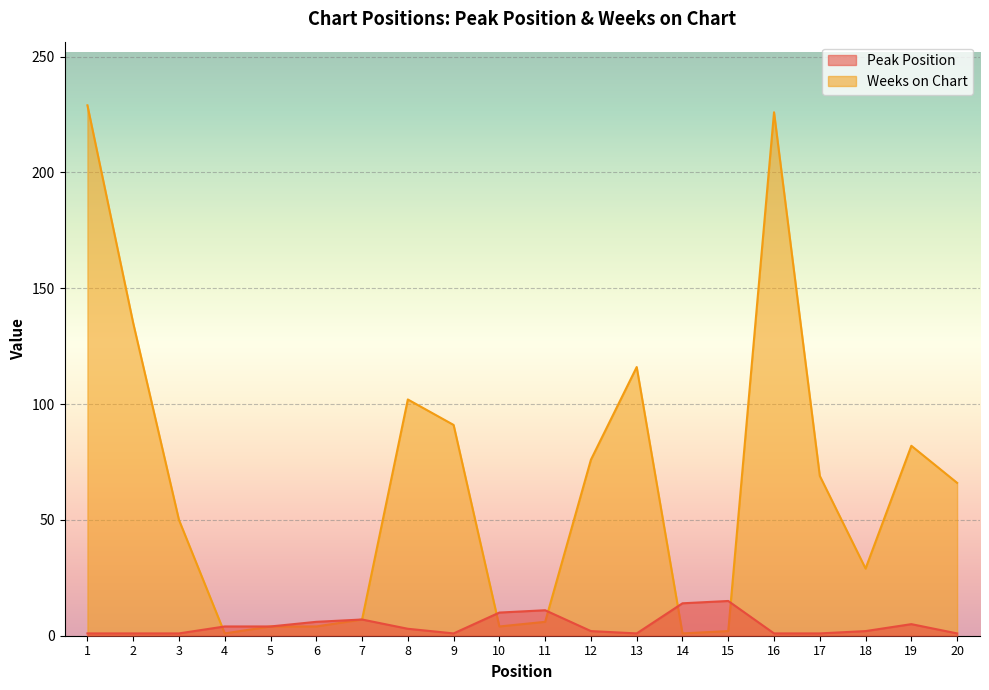

List the labels in order of Peak Position value, largest first.

15, 14, 11, 10, 7, 6, 19, 4, 5, 8, 12, 18, 1, 2, 3, 9, 13, 16, 17, 20